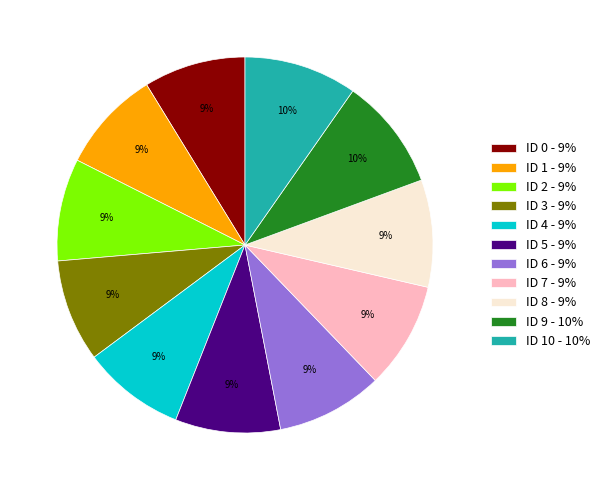

Is there any slice that represents more than half of the pie?

No